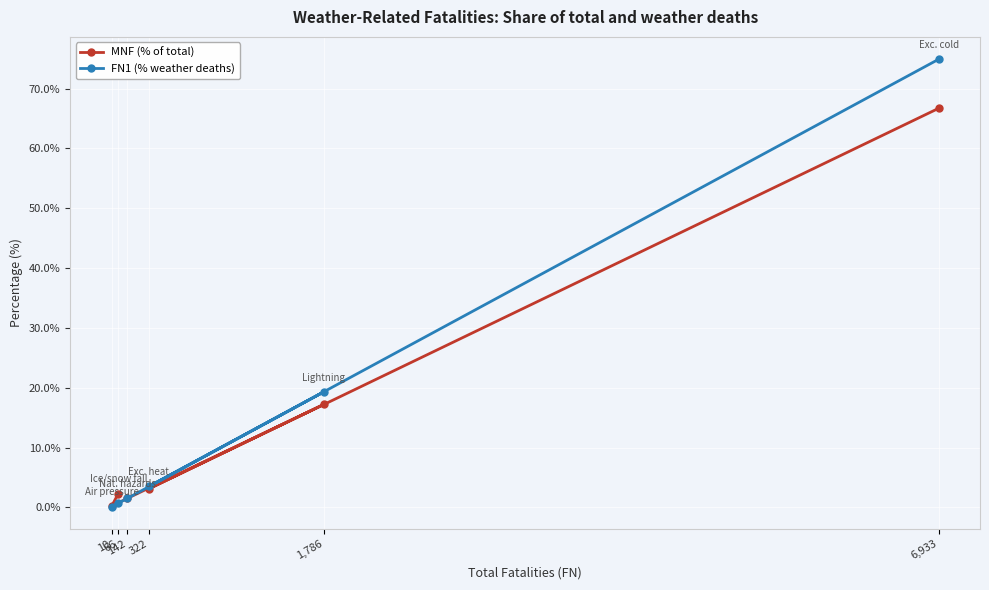

What is the lowest value of the FN1 (% weather deaths) series?

0.1